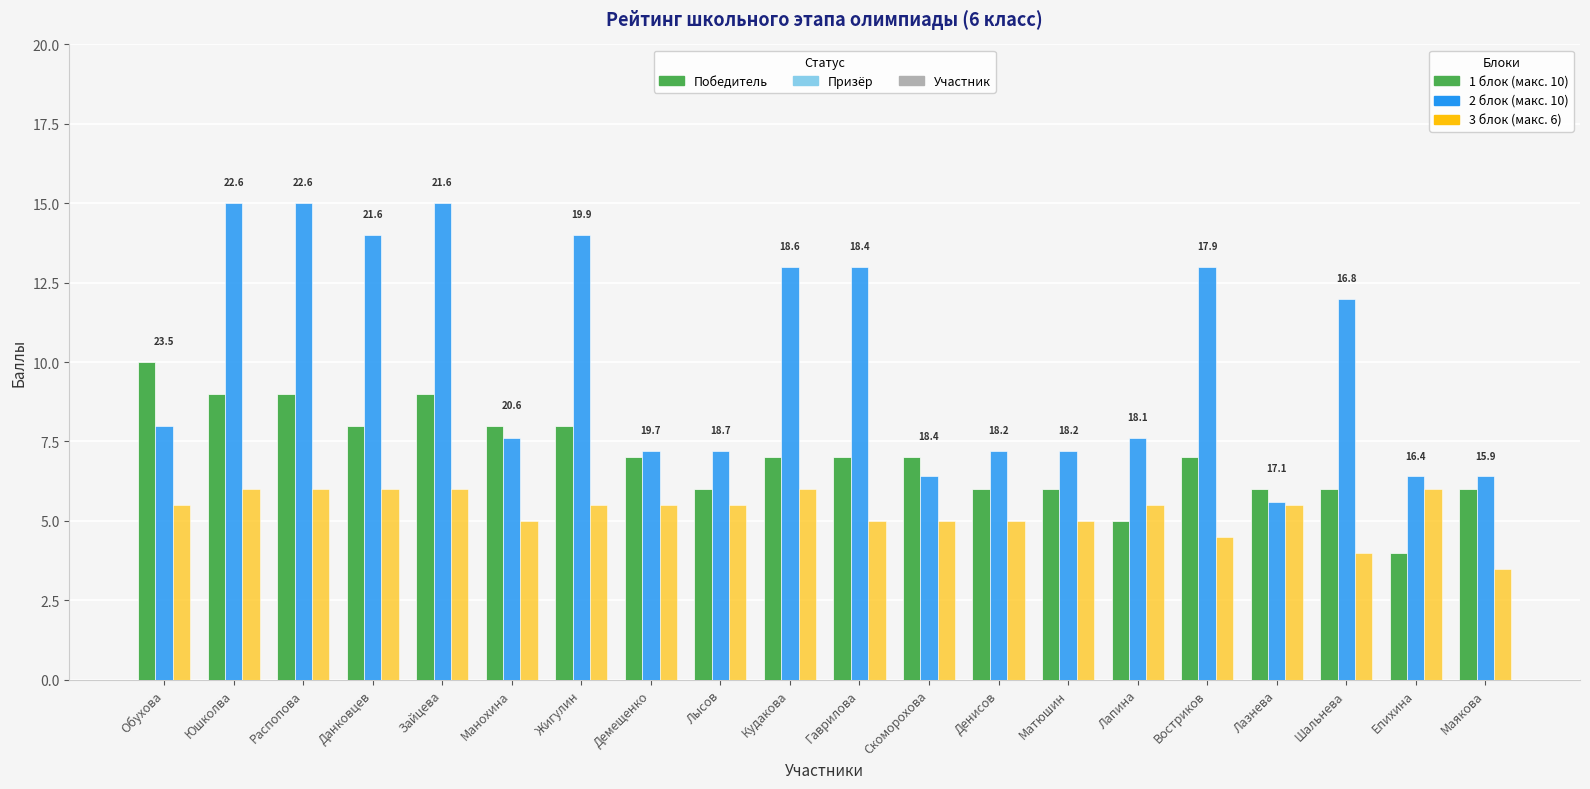

What is the total value across all series at Жигулин?

27.5